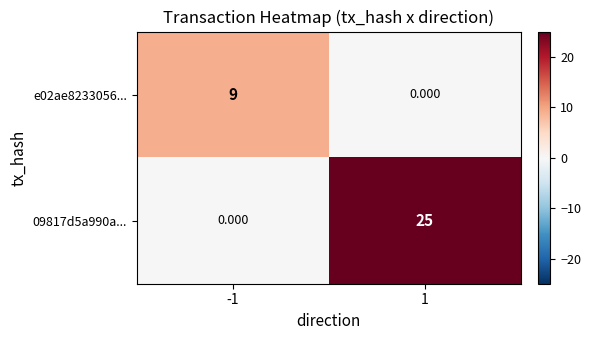

At how many categories does at least one series exceed 19?

1